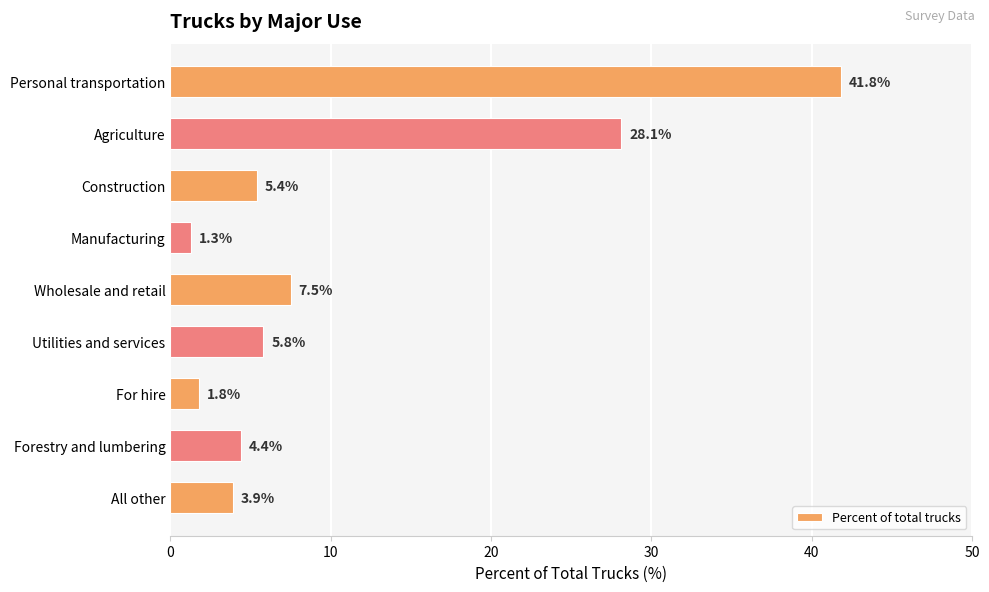

Is it true that the value at Personal transportation is 20.4?

False